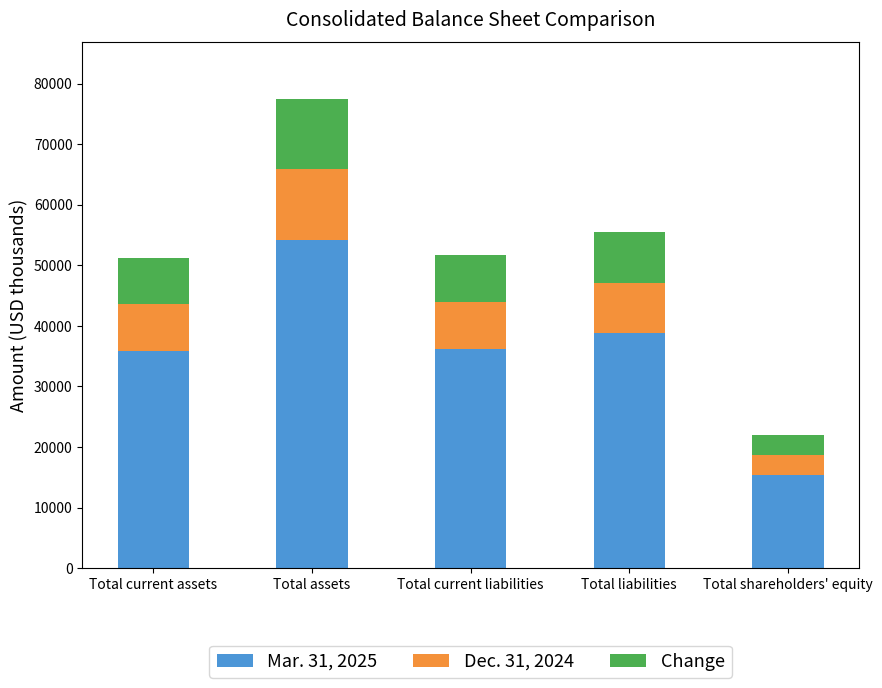

Count the number of data series in this chart.

3